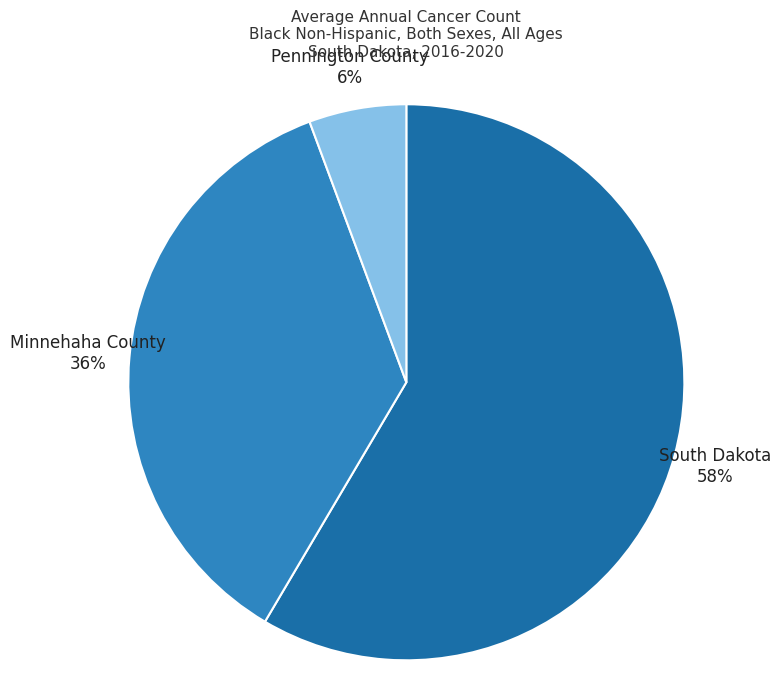

Do Minnehaha County 36% and South Dakota 58% together represent more than half of the pie?

Yes